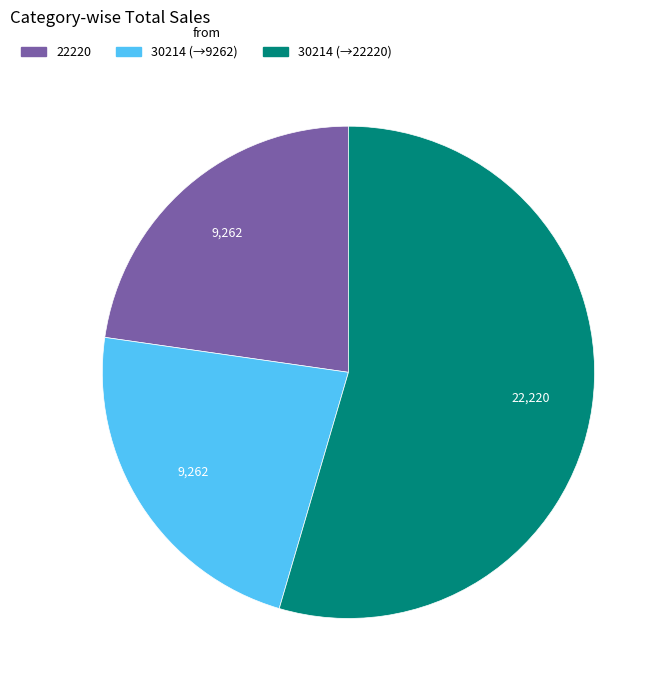

Does any single category account for the majority?

Yes